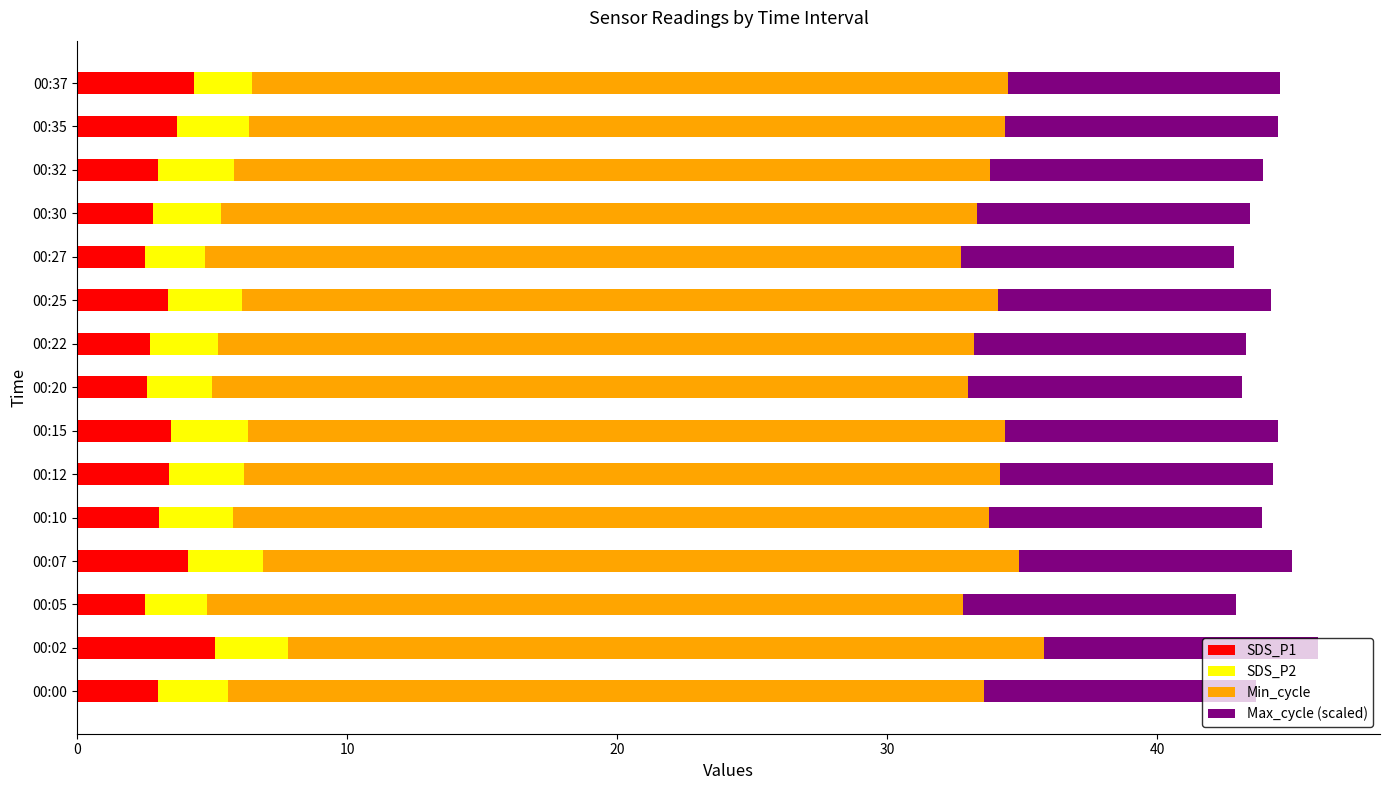

True or false: SDS_P1 has a value of 4.1 at 00:20.

False